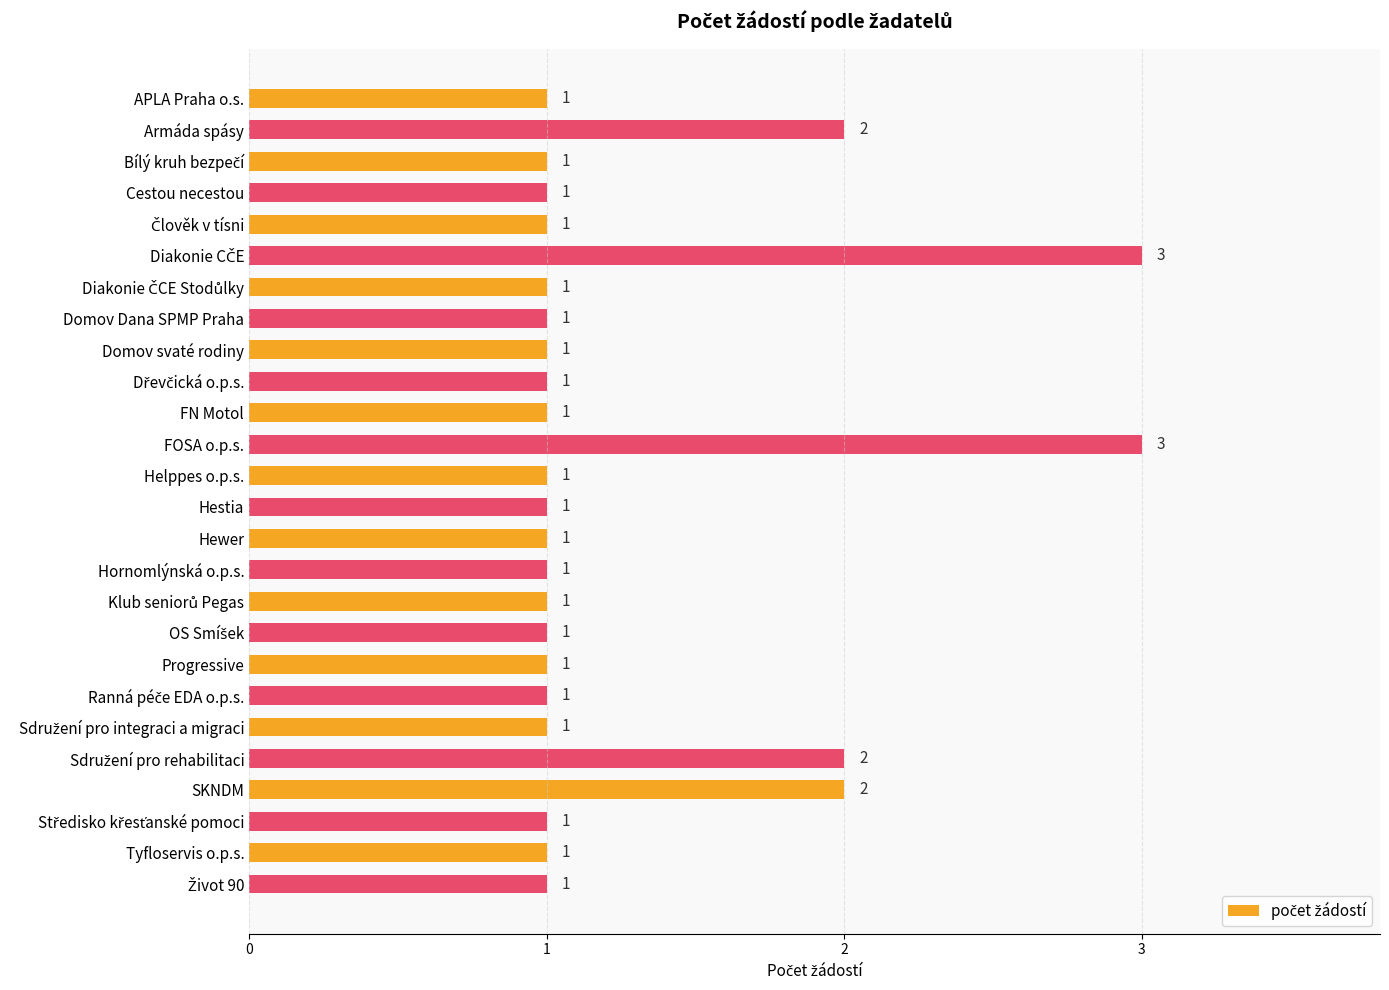

What is the ratio of the value at Hewer to the value at Progressive?

1.0